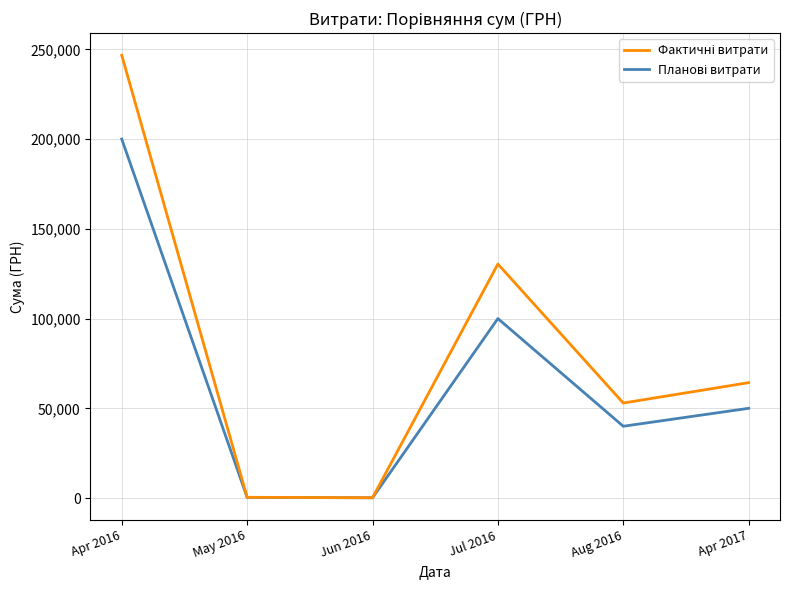

What is the total value across all series at Apr 2017?

114293.0